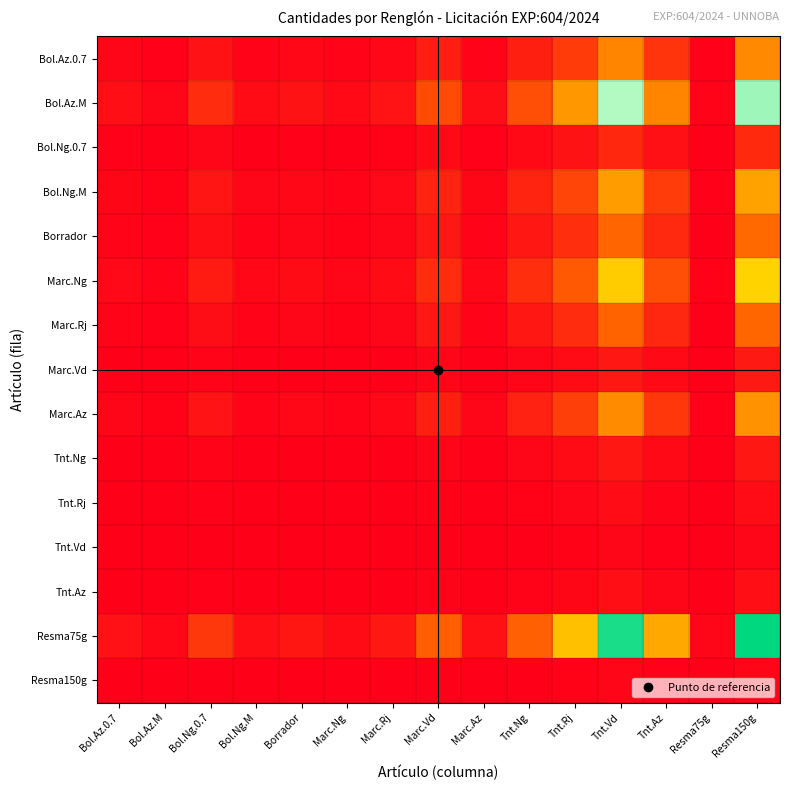

Which series has the largest total across all categories?

Resma75g